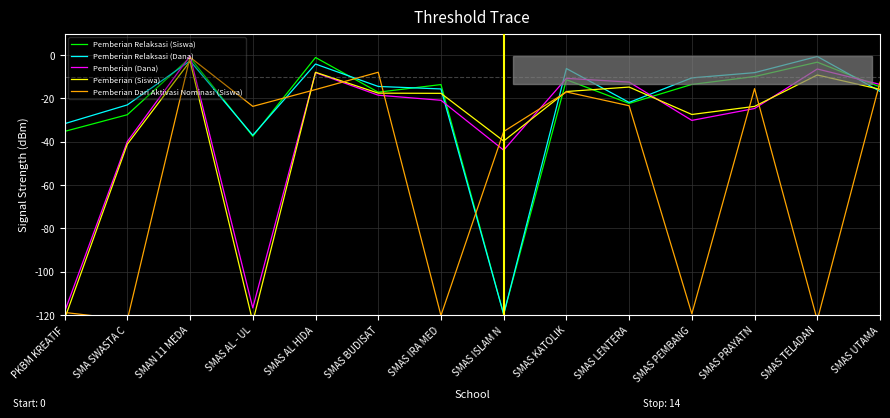

Where is Pemberian Relaksasi (Dana) nearest to the value -60?

SMAS AL - UL